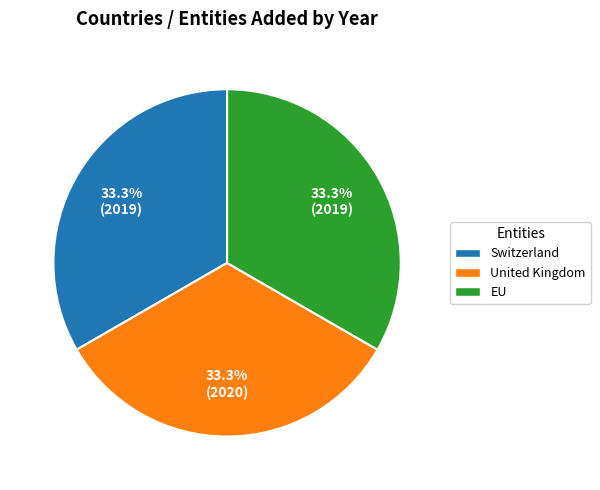

To the nearest percent, what is the combined percentage of Switzerland and EU?

67%